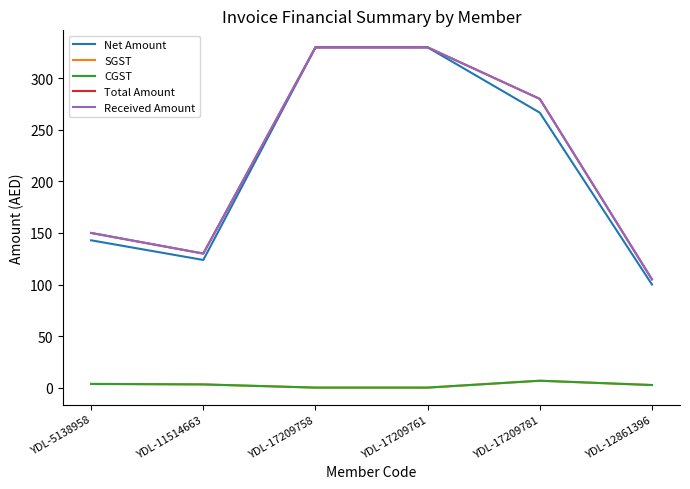

Which category has the highest value in the Net Amount series?

YDL-17209758